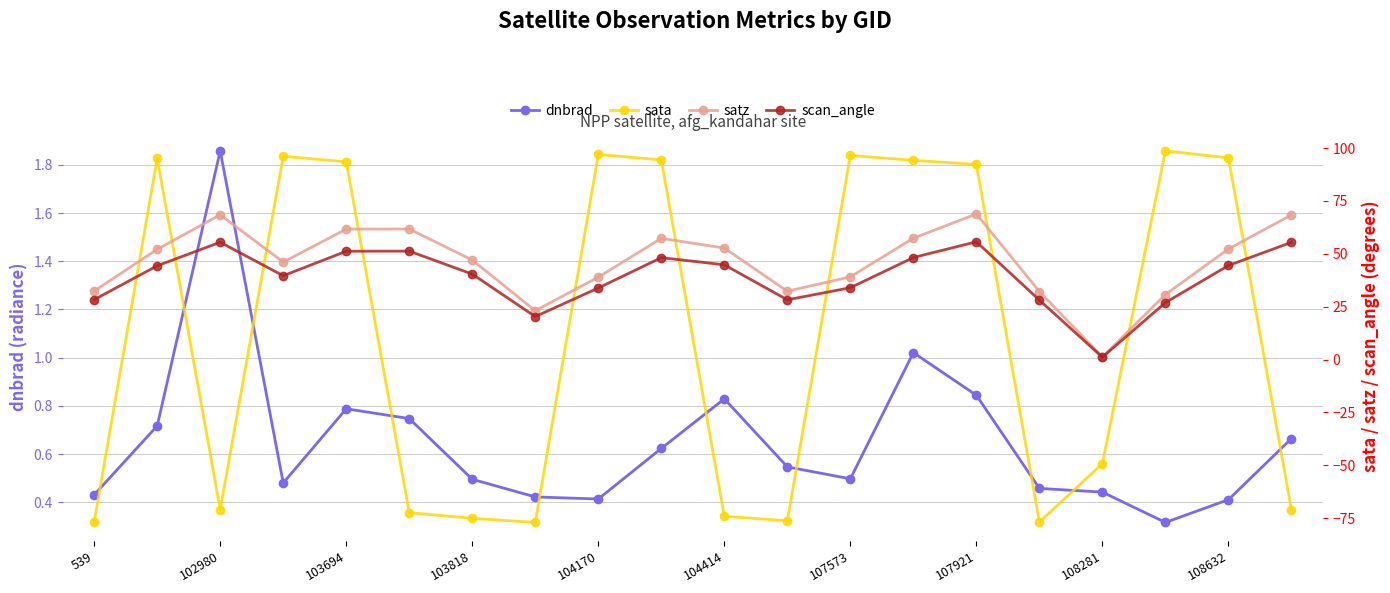

True or false: dnbrad has more than 1 interior local peaks.

True